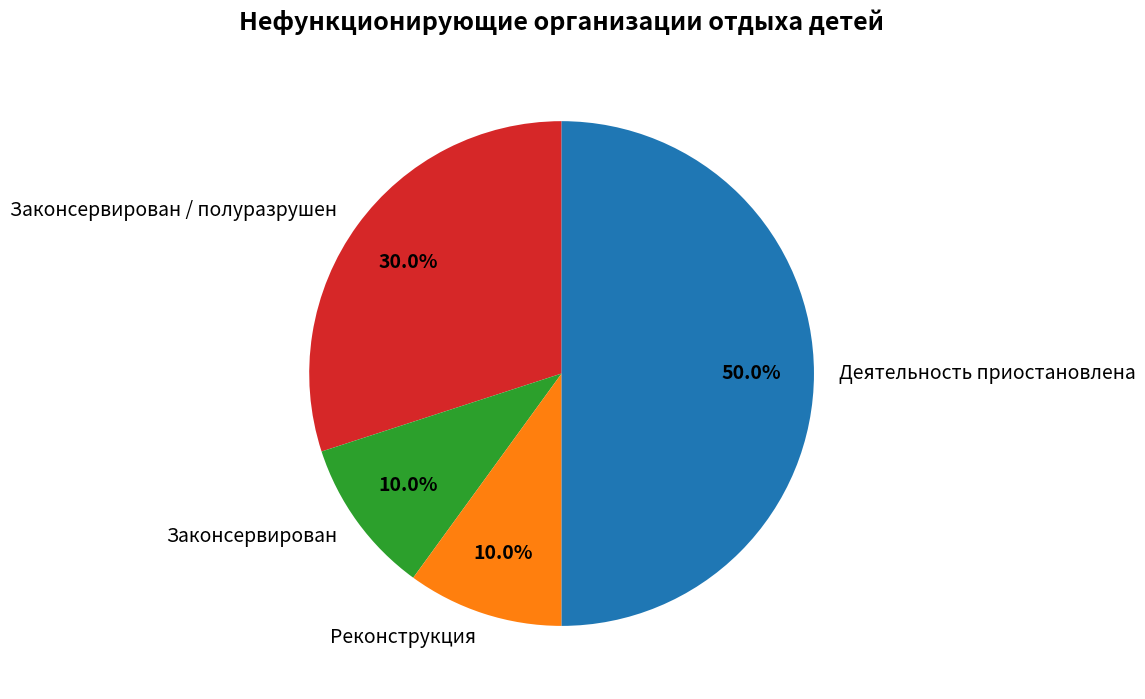

To the nearest percent, what is the average slice percentage?

25%